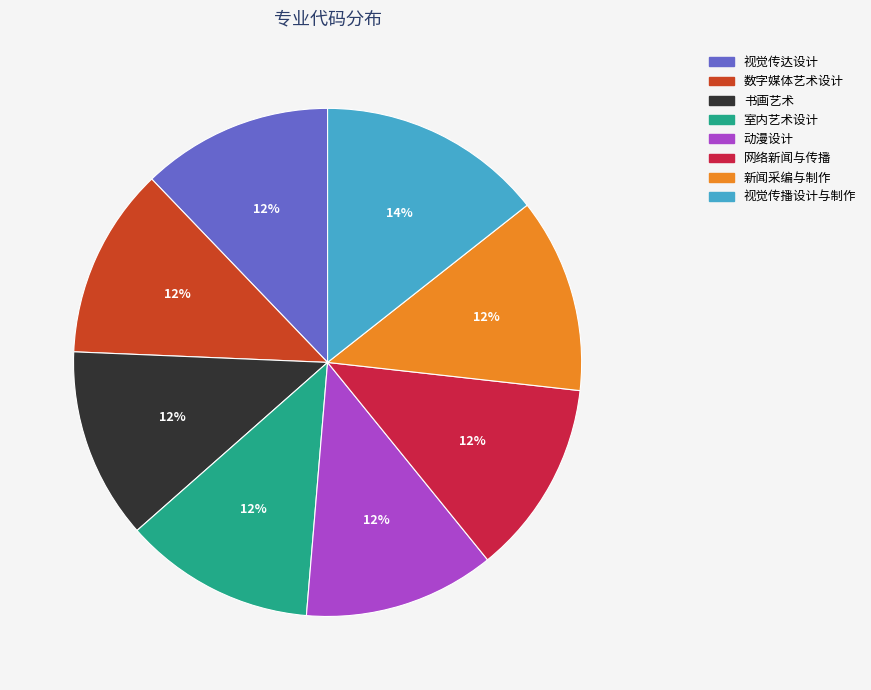

Is 室内艺术设计 the majority of the pie?

No